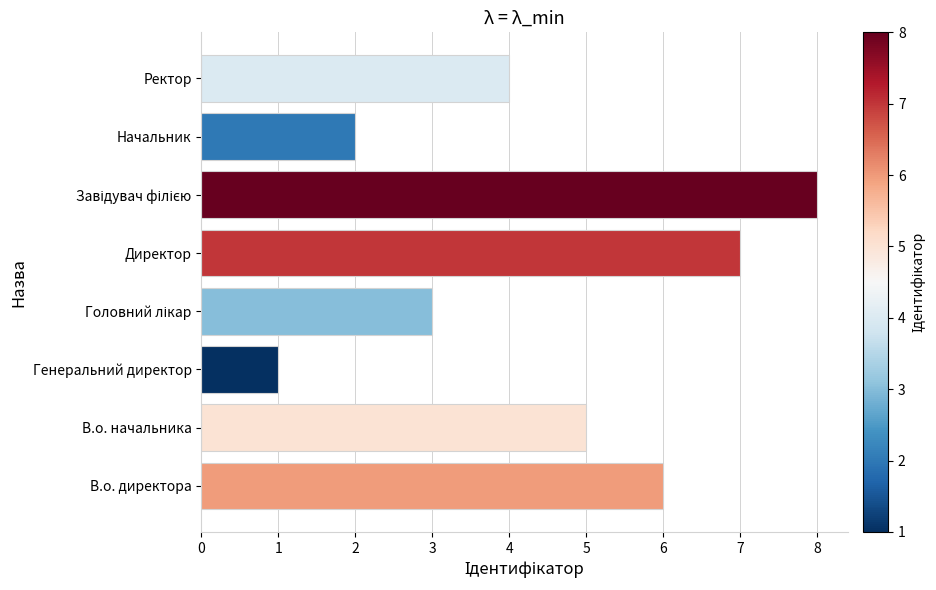

Which label corresponds to the smallest value in the chart?

Генеральний директор